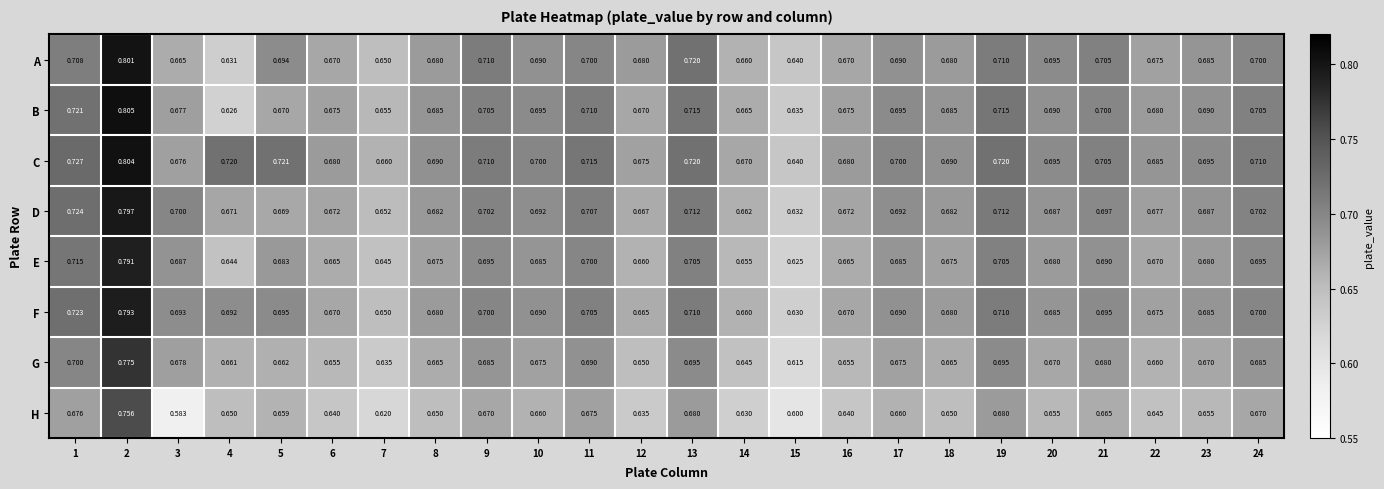

Which series has the largest total across all categories?

C